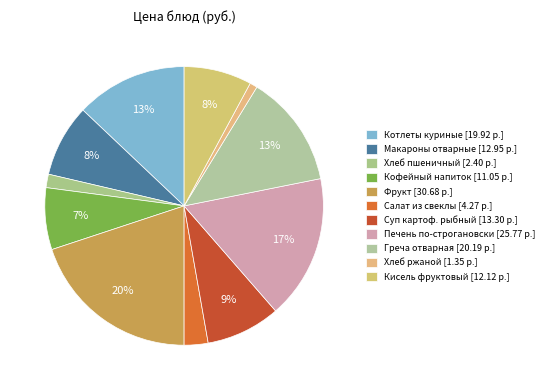

What percentage is the Хлеб ржаной slice, to the nearest percent?

1%